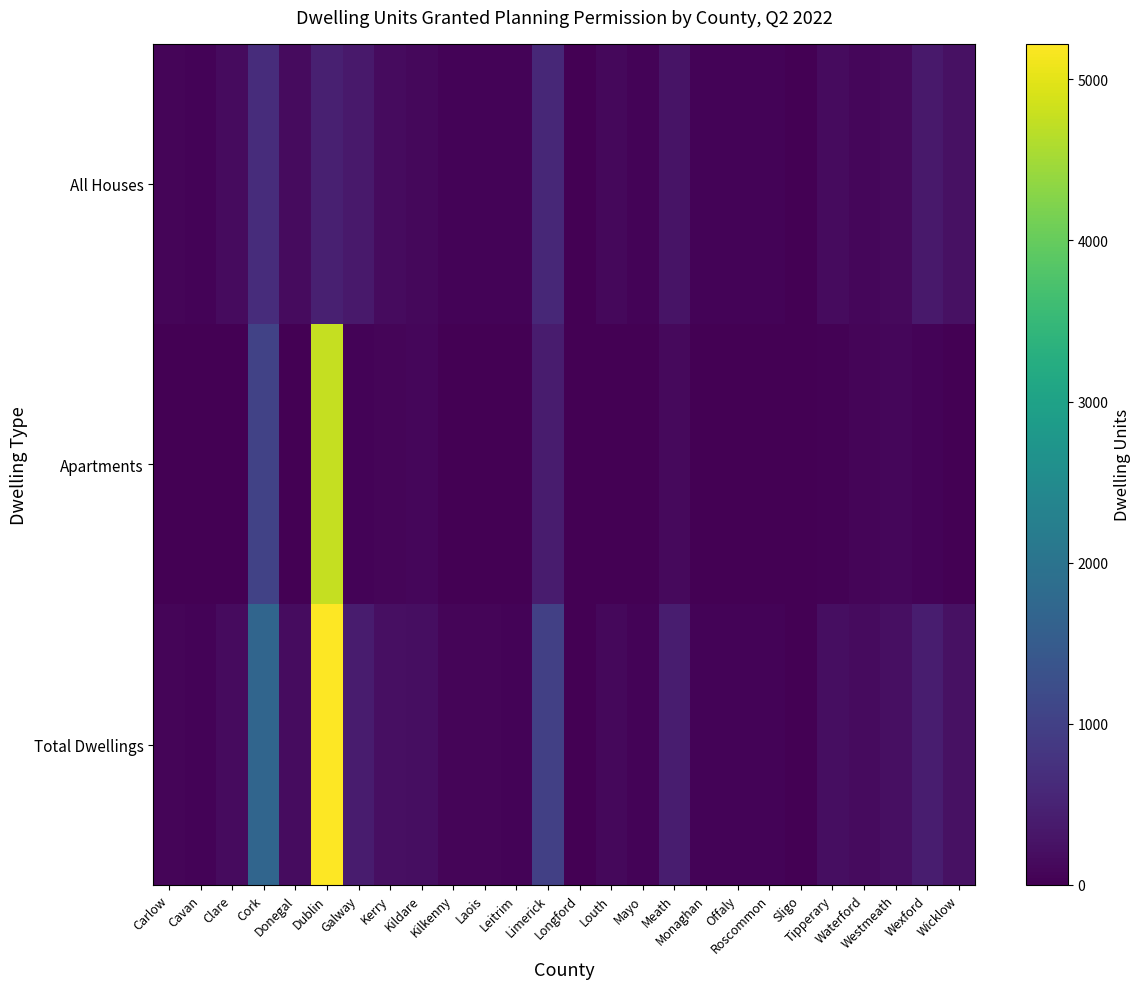

Which series has the widest spread of values?

Total Dwellings